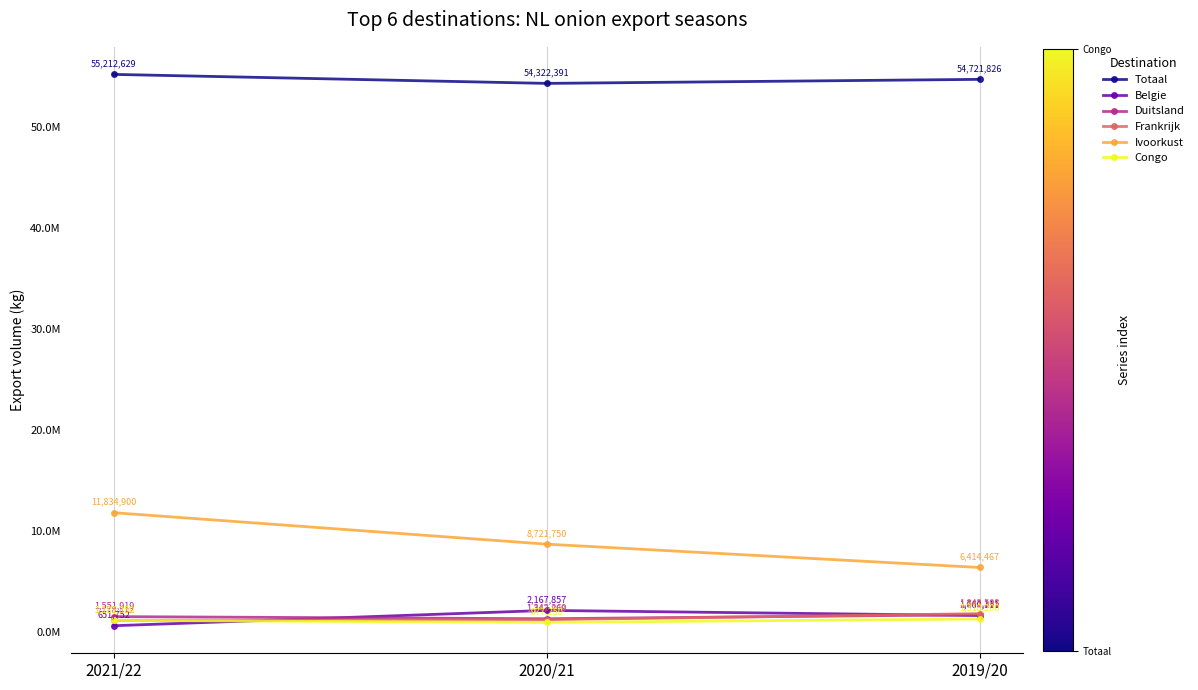

What are all the series names shown in the legend?

Totaal, Belgie, Duitsland, Frankrijk, Ivoorkust, Congo